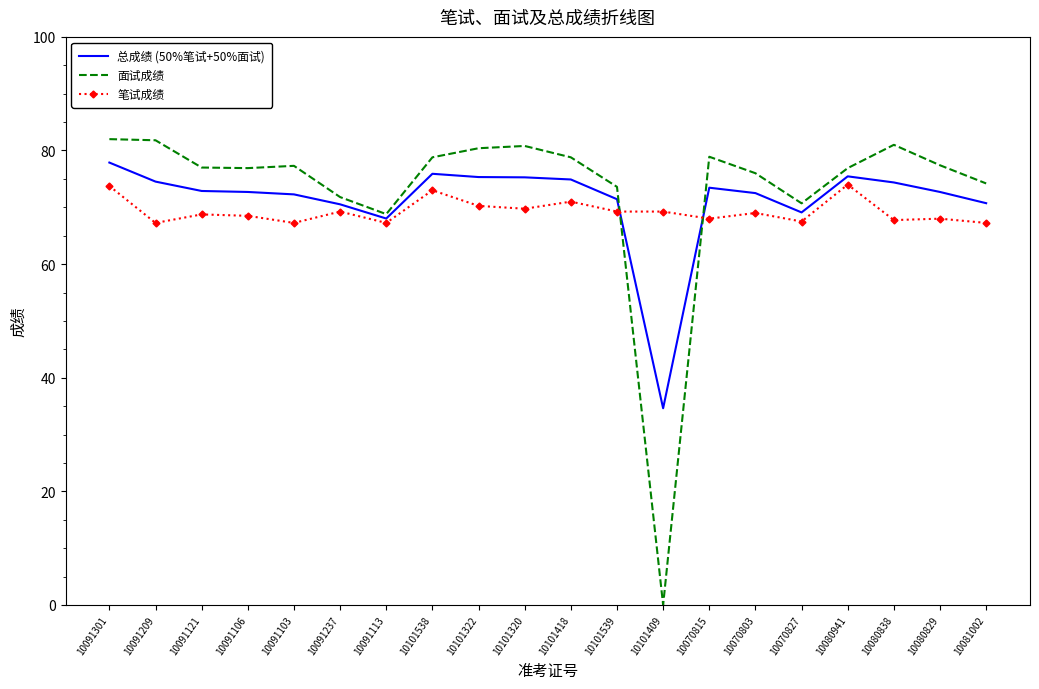

Which series ends up on top after the final intersection of 面试成绩 and 笔试成绩?

面试成绩